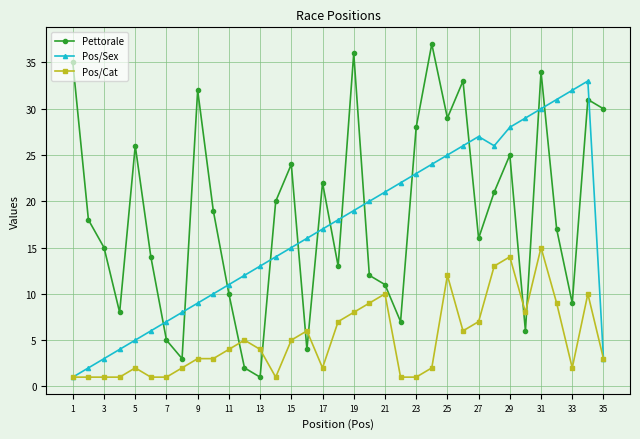

Which series has the largest total across all categories?

Pettorale